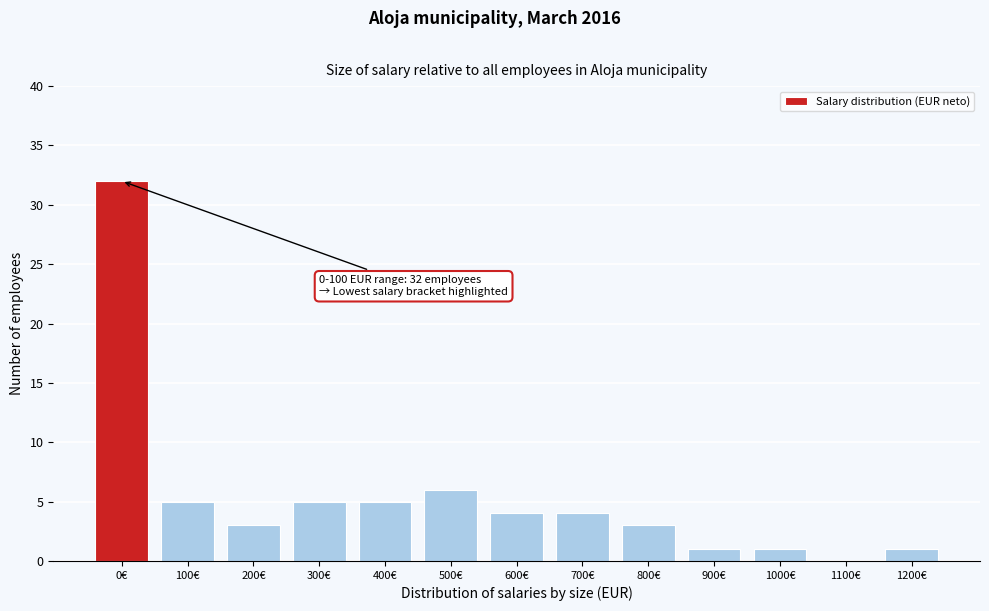

Reading left to right, extract all data points from this chart.

0€=32	100€=5	200€=3	300€=5	400€=5	500€=6	600€=4	700€=4	800€=3	900€=1	1000€=1	1100€=0	1200€=1